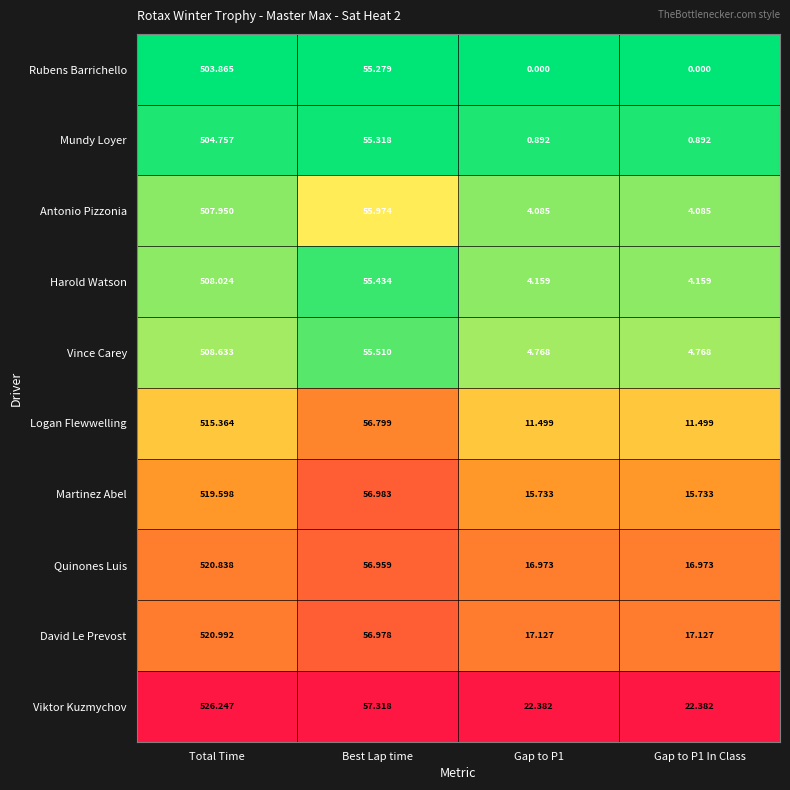

Which series changed the most between Best Lap time and Gap to P1 In Class?

Rubens Barrichello